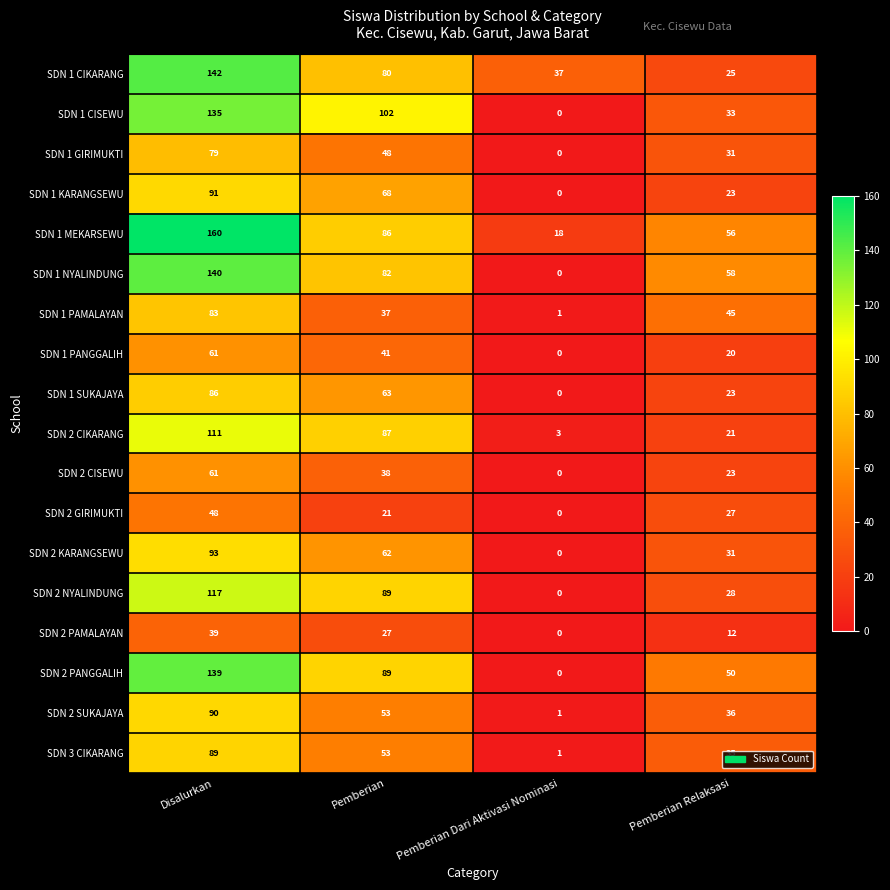

What is the total value across all series at Disalurkan?

1764